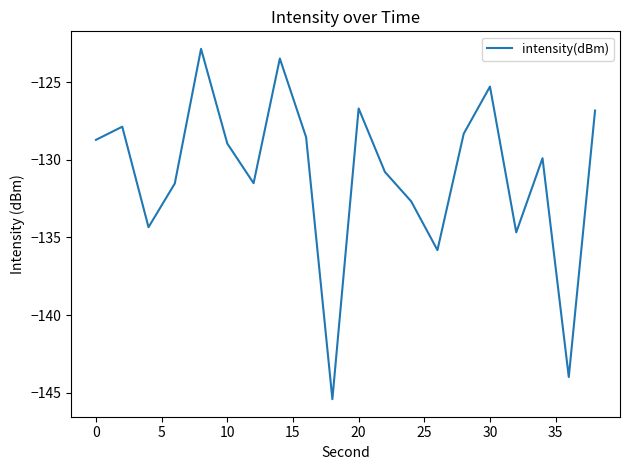

What is the average value?

-130.9